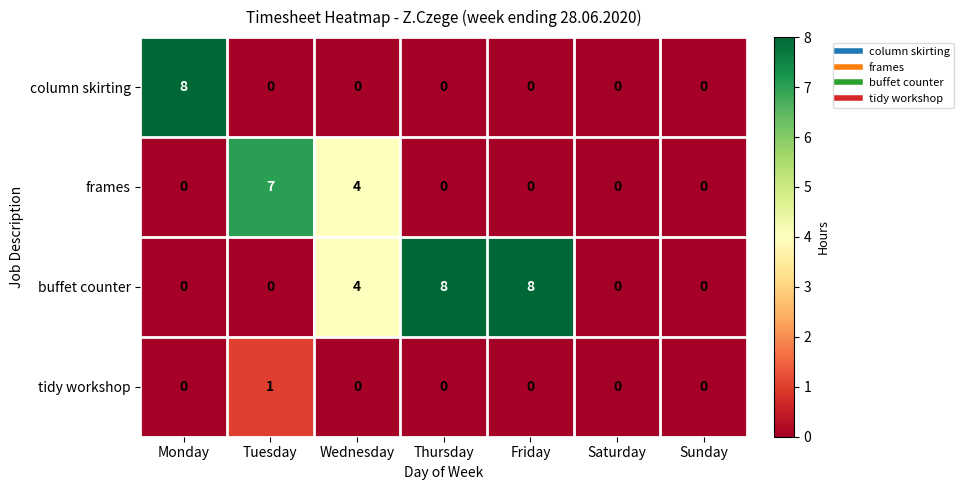

Reading left to right, what are all the values shown in this chart?

column skirting: 8	0	0	0	0	0	0
frames: 0	7	4	0	0	0	0
buffet counter: 0	0	4	8	8	0	0
tidy workshop: 0	1	0	0	0	0	0